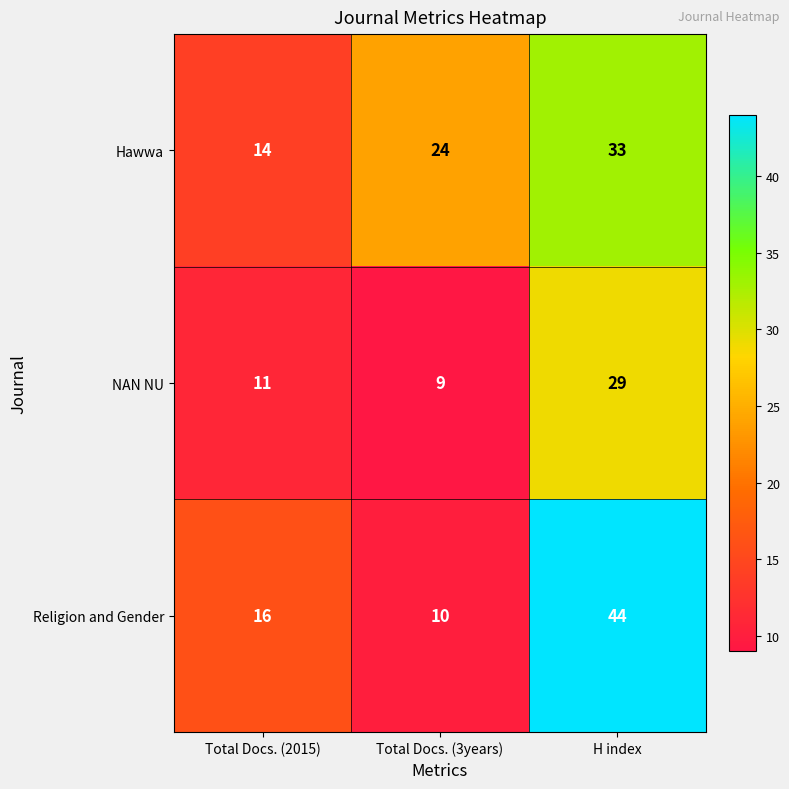

Read the Hawwa value at Total Docs. (3years), to the nearest 10.

20